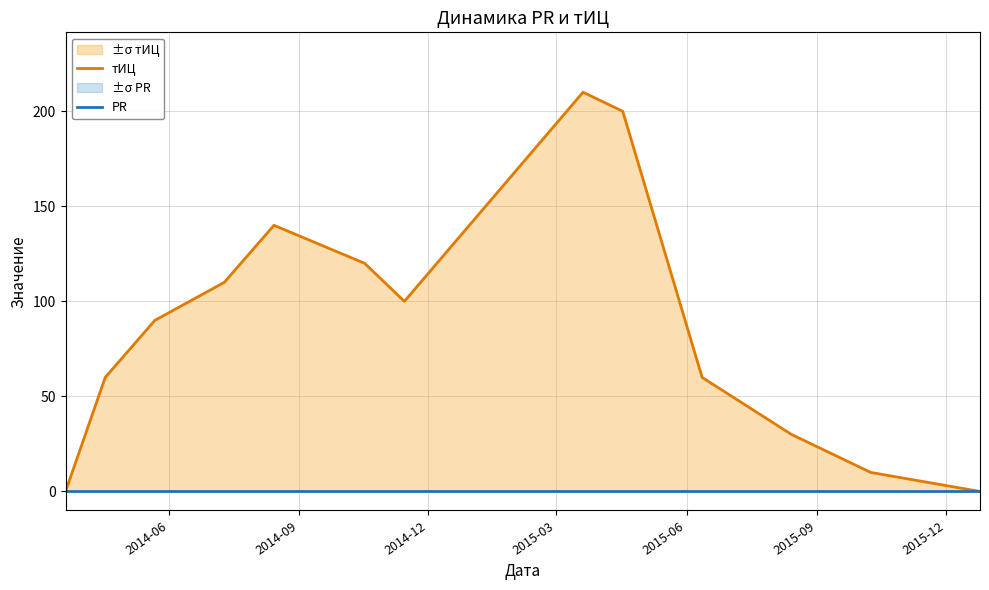

Which label corresponds to the smallest value in the chart?

2014-06